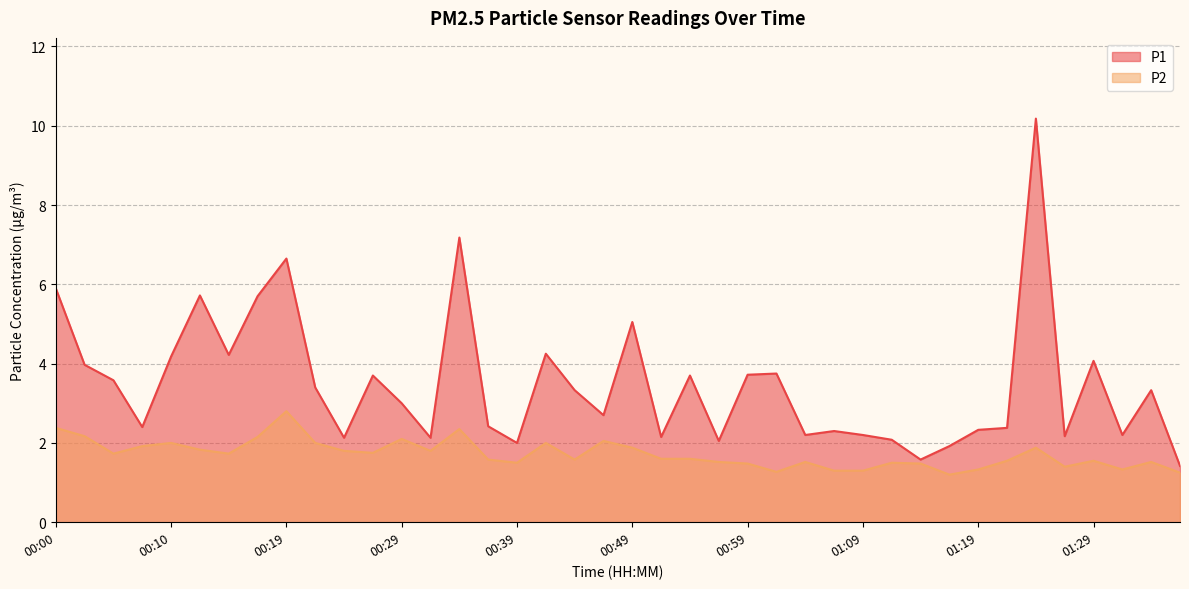

True or false: P1 and P2 cross at least once.

False